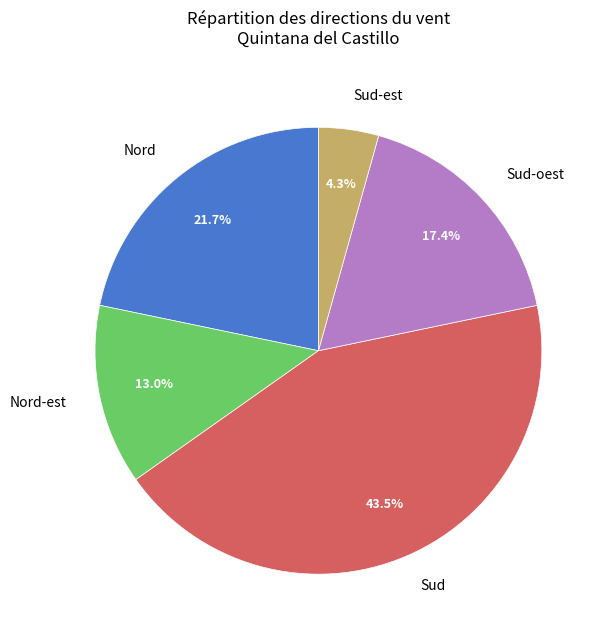

How much of the chart is everything except Sud?

56.5%